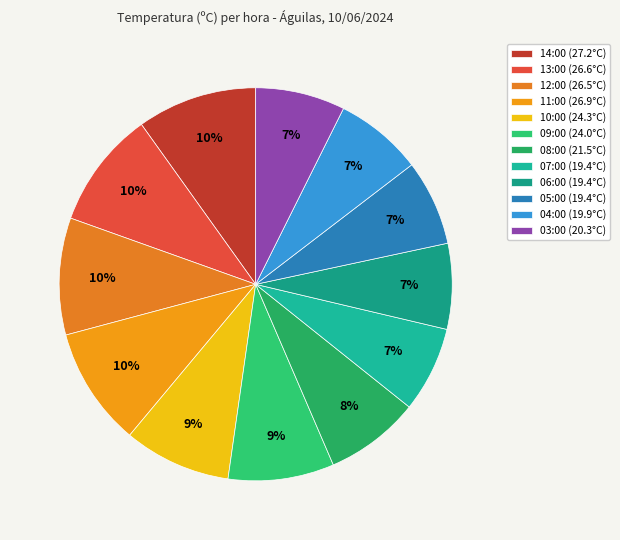

What is the change in value from 14:00 to 10:00?

-2.9